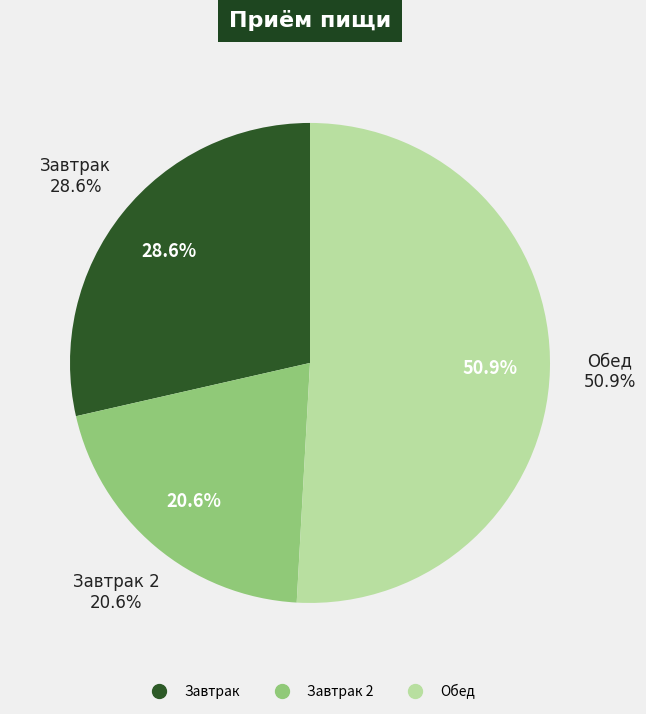

Is it true that хлеб пшеничный йодированый (завтрак) is 11% of the pie?

False